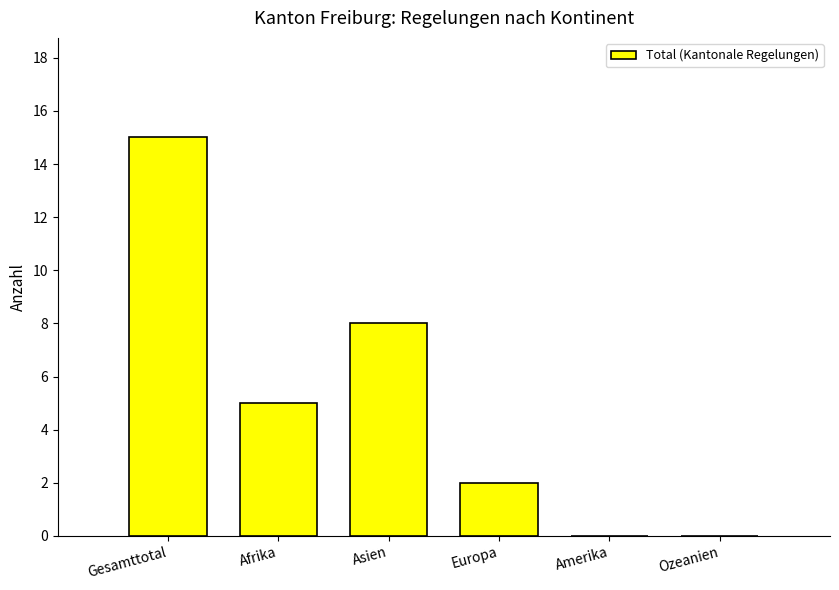

How many data points does each series have?

6